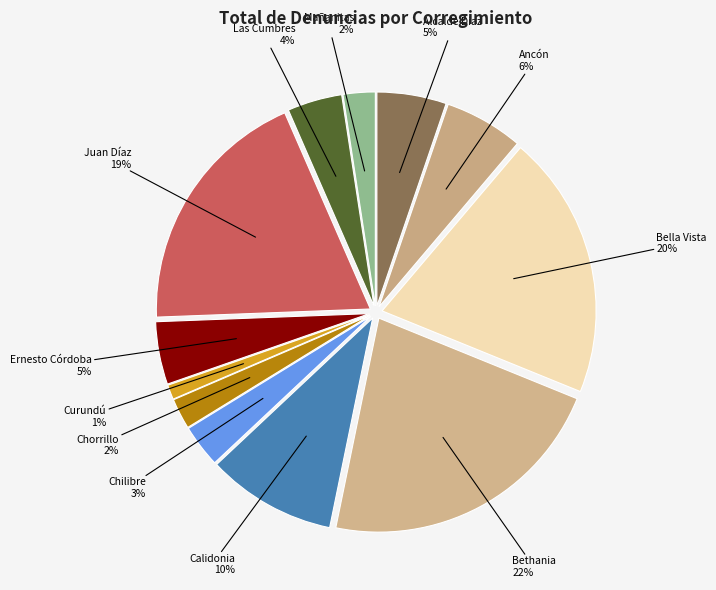

What is the change in value from Bethania to Curundú?

-208